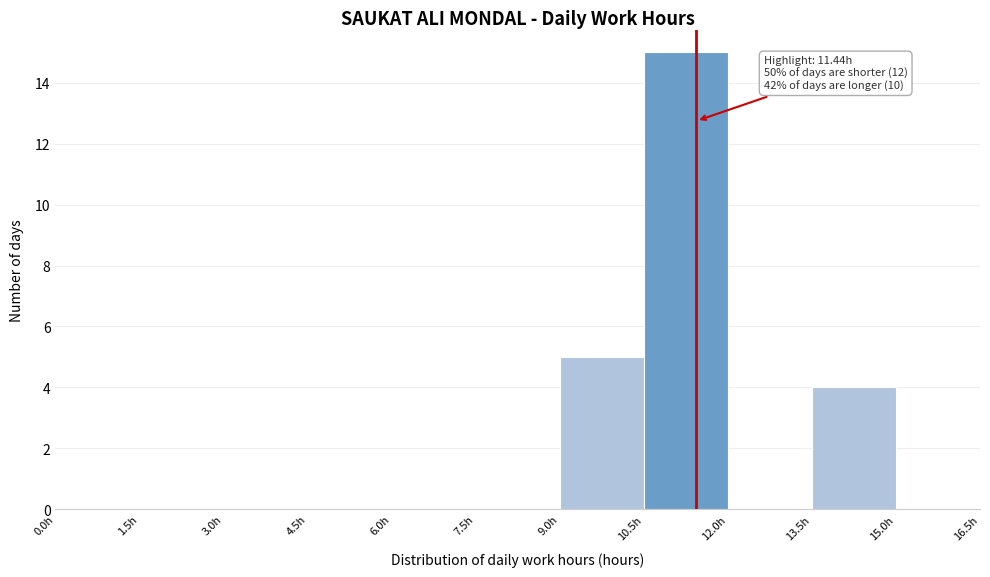

Over which range of the x-axis is the bar tallest?

10.5 to 12.0